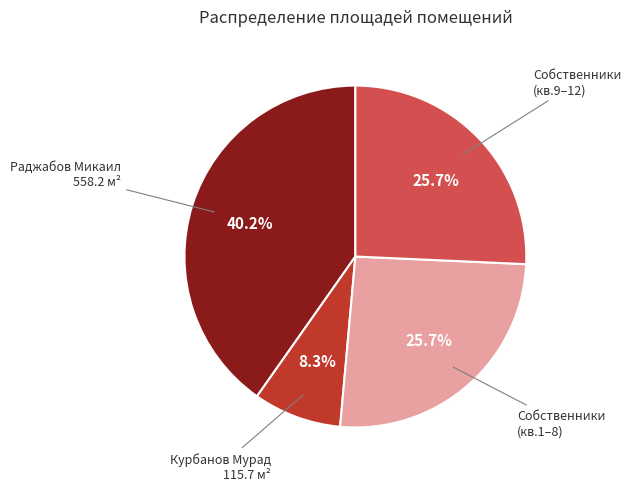

Is there a majority slice in this chart?

No